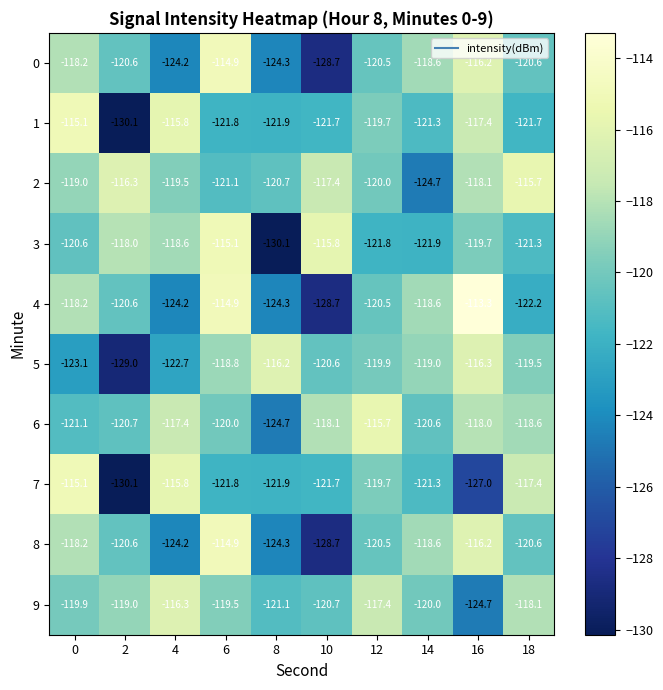

What is the highest value of the 3 series?

-115.1